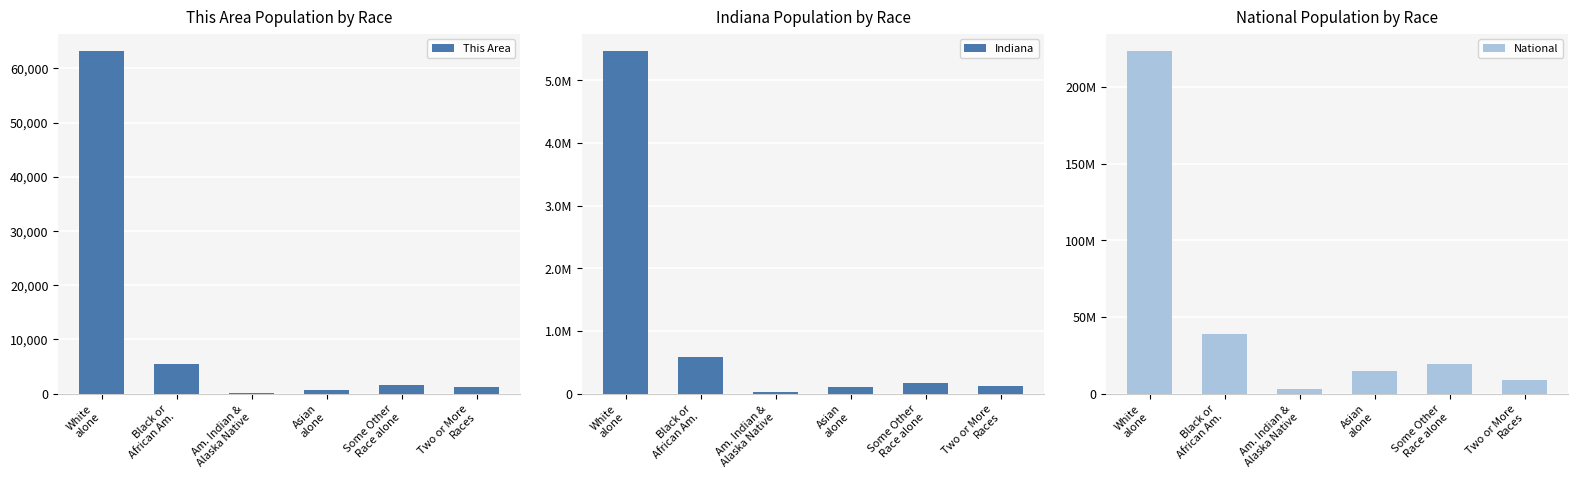

Where is This Area nearest to the value 31700?

Black or
African Am.